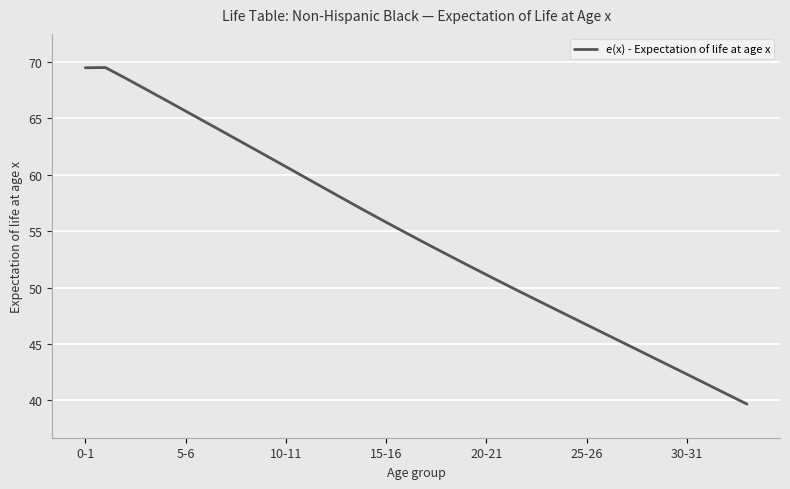

What is the greatest value displayed?

69.5